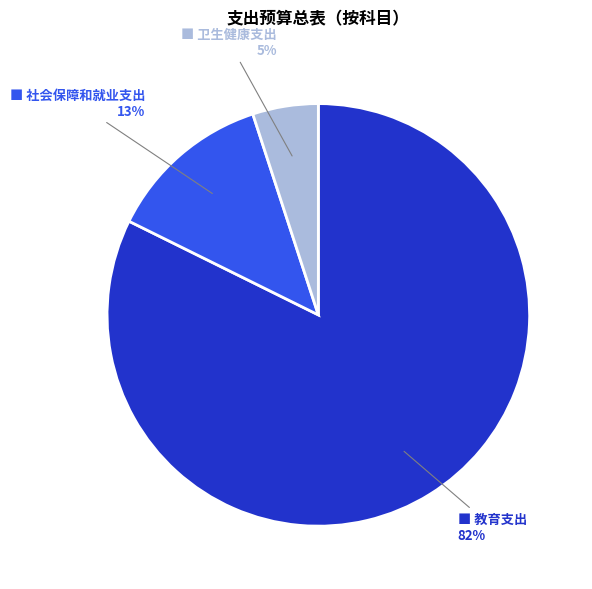

How many slices are in this pie chart?

3